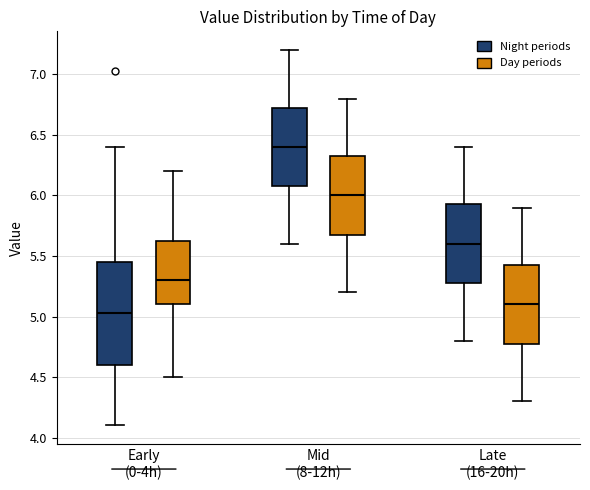

Reading left to right, read every box against the y-axis: the position of its median line, the range the box covers, and the ends of its whiskers. The values are not printed on the chart, so give them approximately, as read against the axis.

Early (0-4h) (Night periods): median 5.05, box 4.60 to 5.45, whiskers 4.10 to 6.40
Early (0-4h) (Day periods): median 5.30, box 5.10 to 5.65, whiskers 4.50 to 6.20
Mid (8-12h) (Night periods): median 6.40, box 6.10 to 6.75, whiskers 5.60 to 7.20
Mid (8-12h) (Day periods): median 6.00, box 5.70 to 6.35, whiskers 5.20 to 6.80
Late (16-20h) (Night periods): median 5.60, box 5.30 to 5.95, whiskers 4.80 to 6.40
Late (16-20h) (Day periods): median 5.10, box 4.80 to 5.45, whiskers 4.30 to 5.90